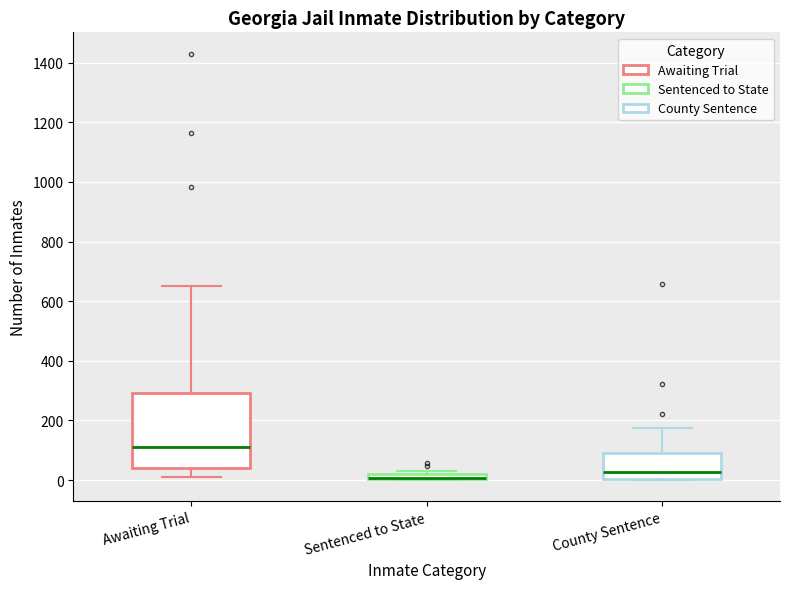

Comparing the boxes themselves (not the whiskers), which one is the tallest?

Awaiting Trial